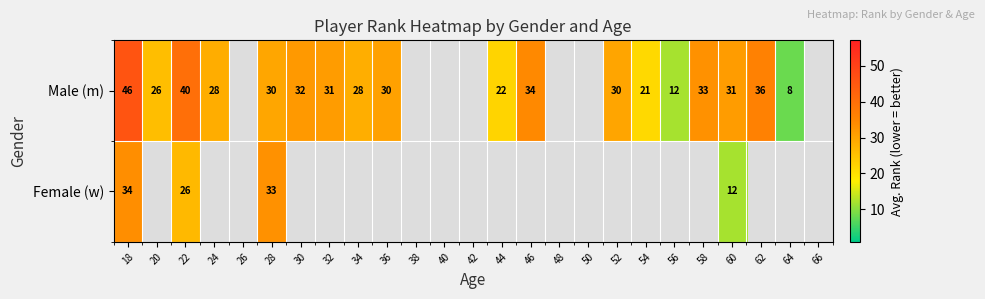

True or false: Male (m) has a value of 9 at 62.

False